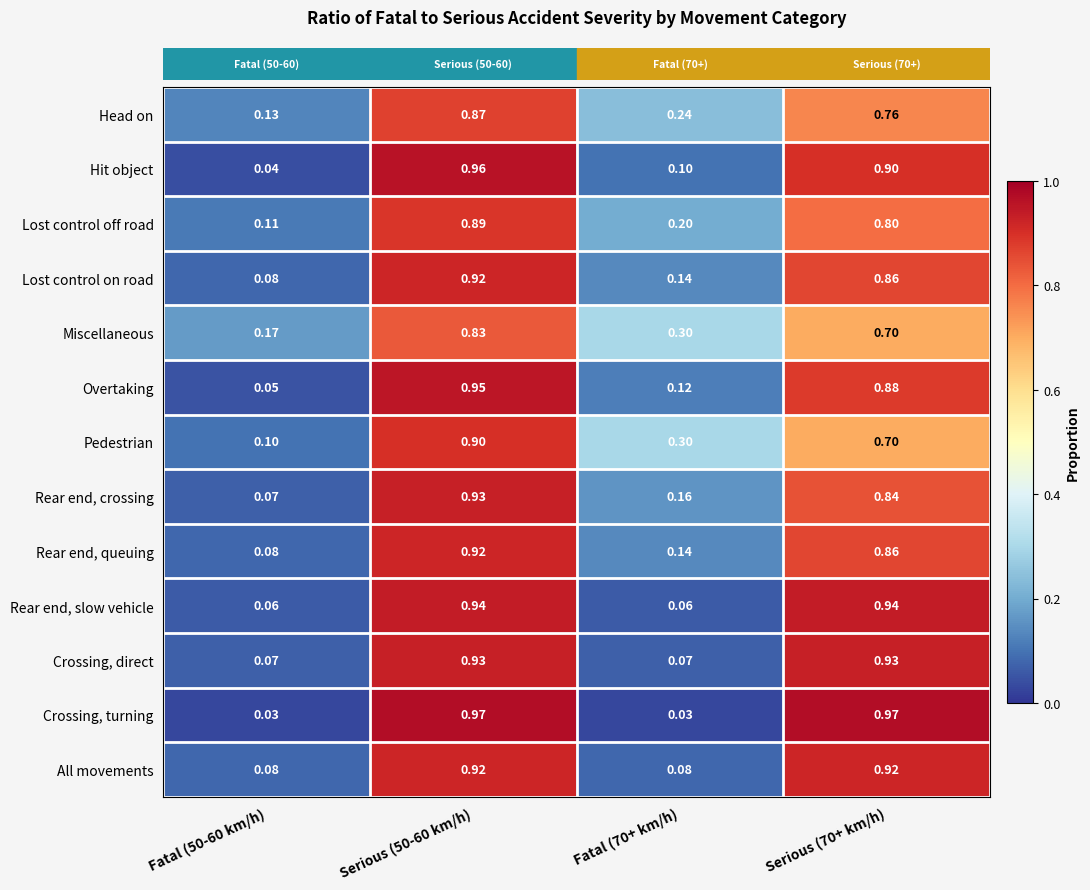

Is the value of Lost control off road at Serious (50-60 km/h) greater than the value of Miscellaneous at Fatal (70+ km/h)?

Yes